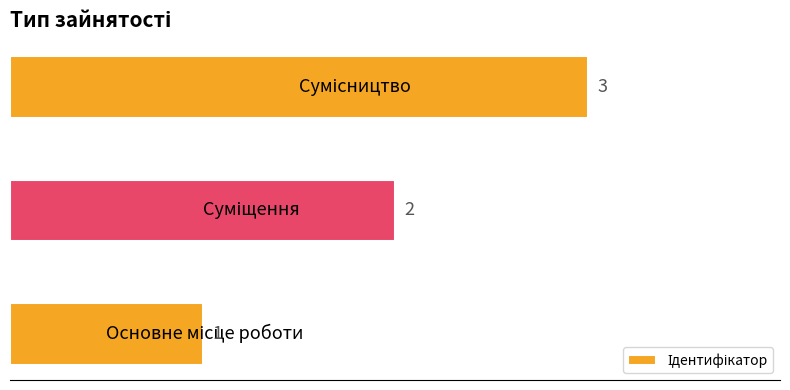

How many values are between 1 and 3?

3